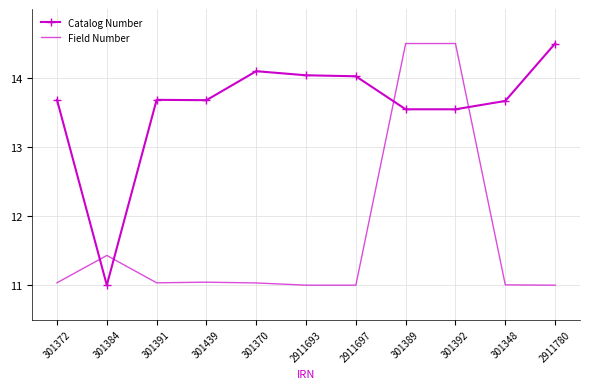

Rank the series by their average value, from highest to lowest.

Catalog Number, Field Number